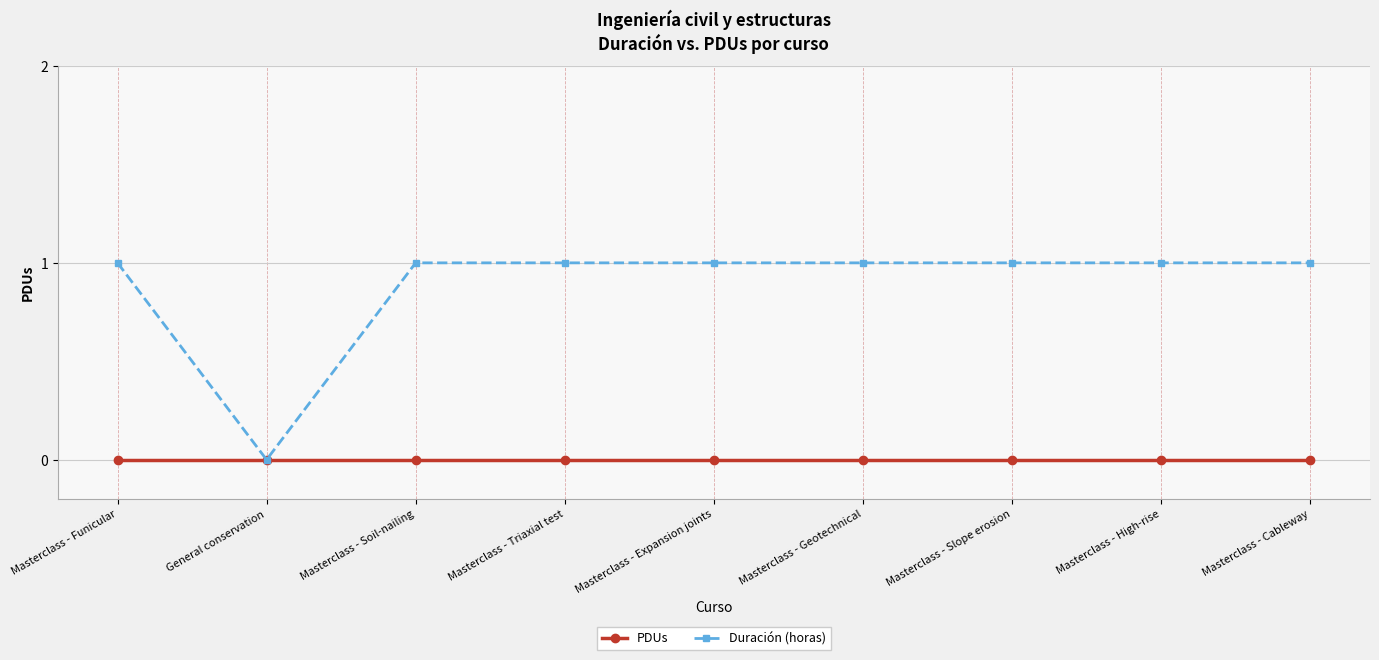

Which series changed the most between General conservation and Masterclass - Geotechnical?

Duración (horas)